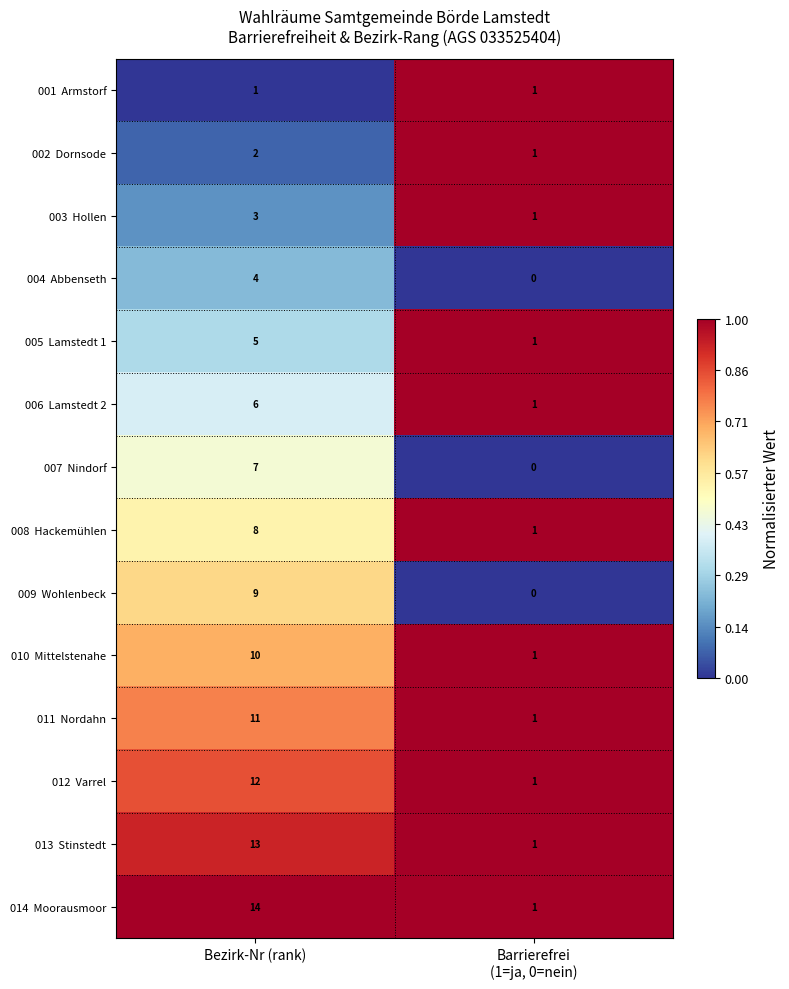

Count the number of categories in the chart.

2